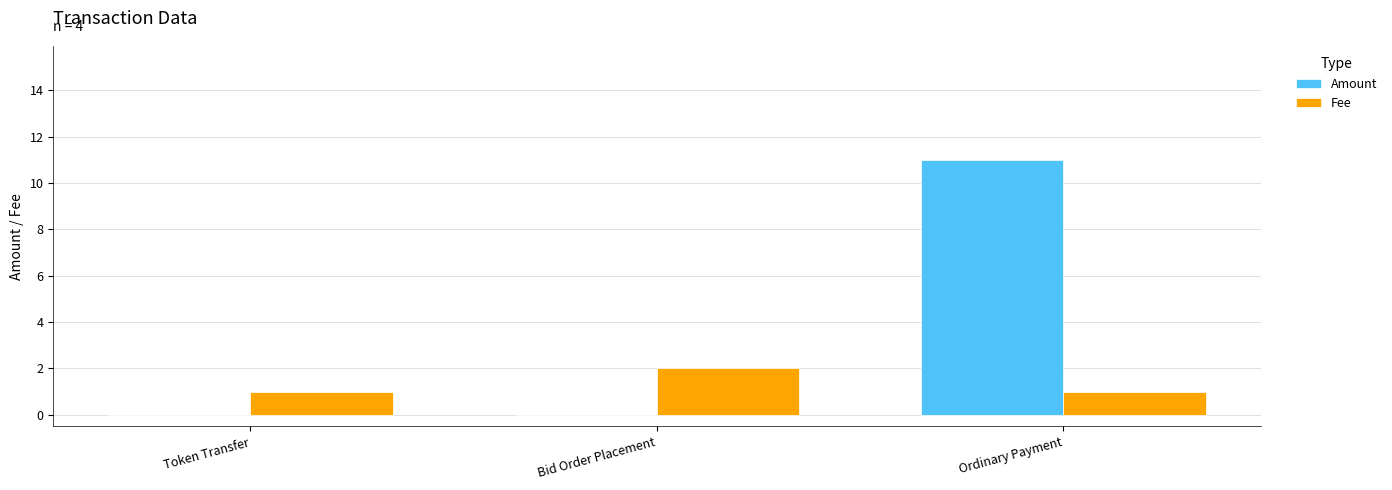

Which series changed the most between Bid Order Placement and Ordinary Payment?

Amount